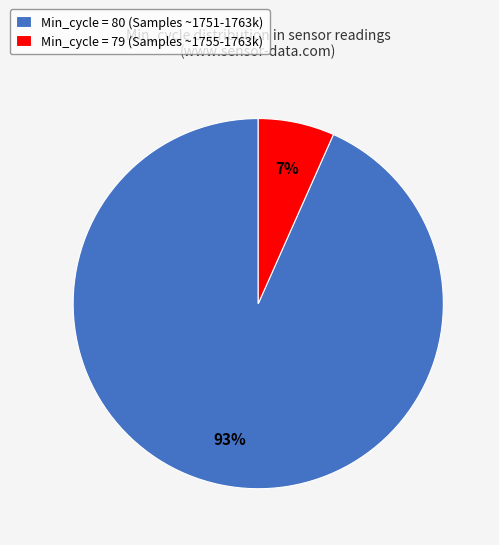

How many slices are in this pie chart?

2